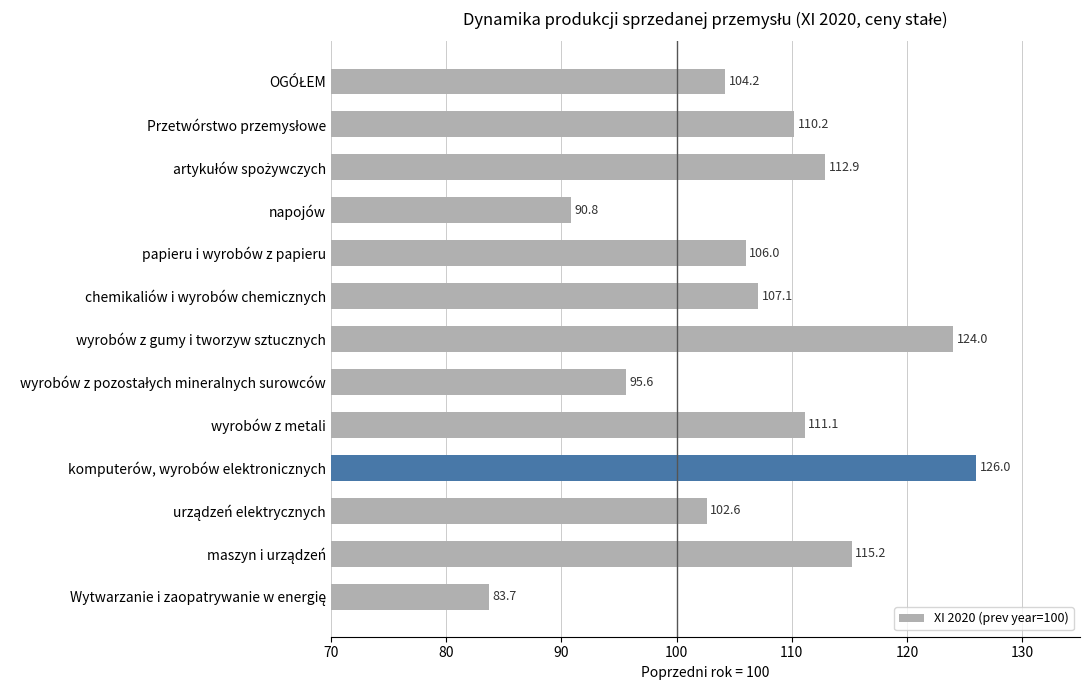

The chart shows a value of 126.0 at komputerów, wyrobów elektronicznych. True or false?

True